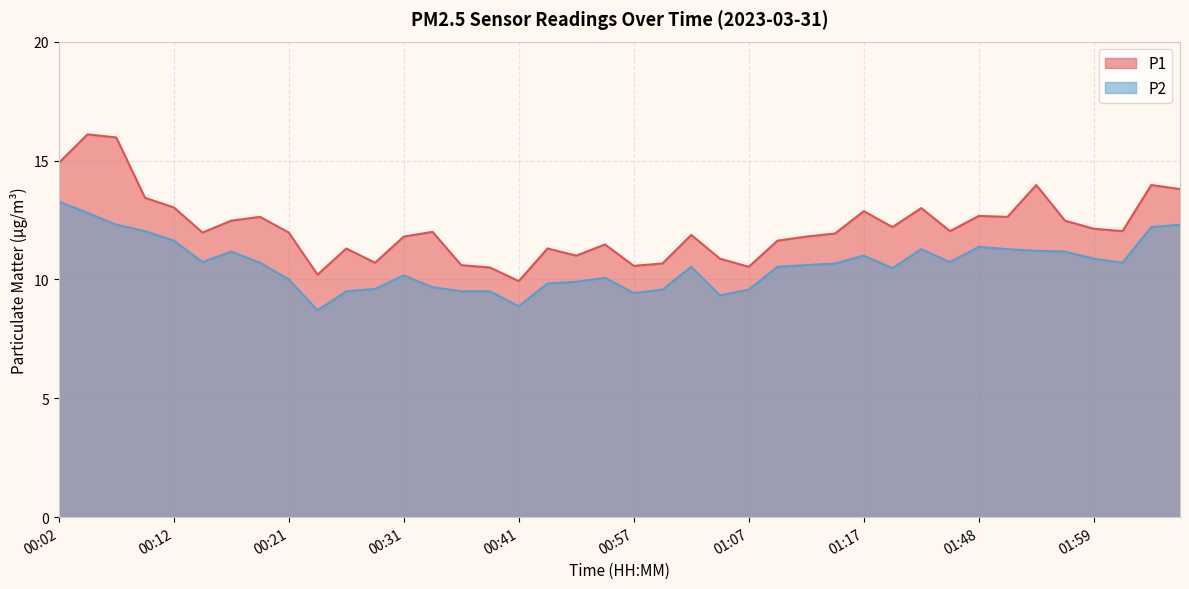

What is the difference between the maximum and second lowest values in the P2 series?

4.4